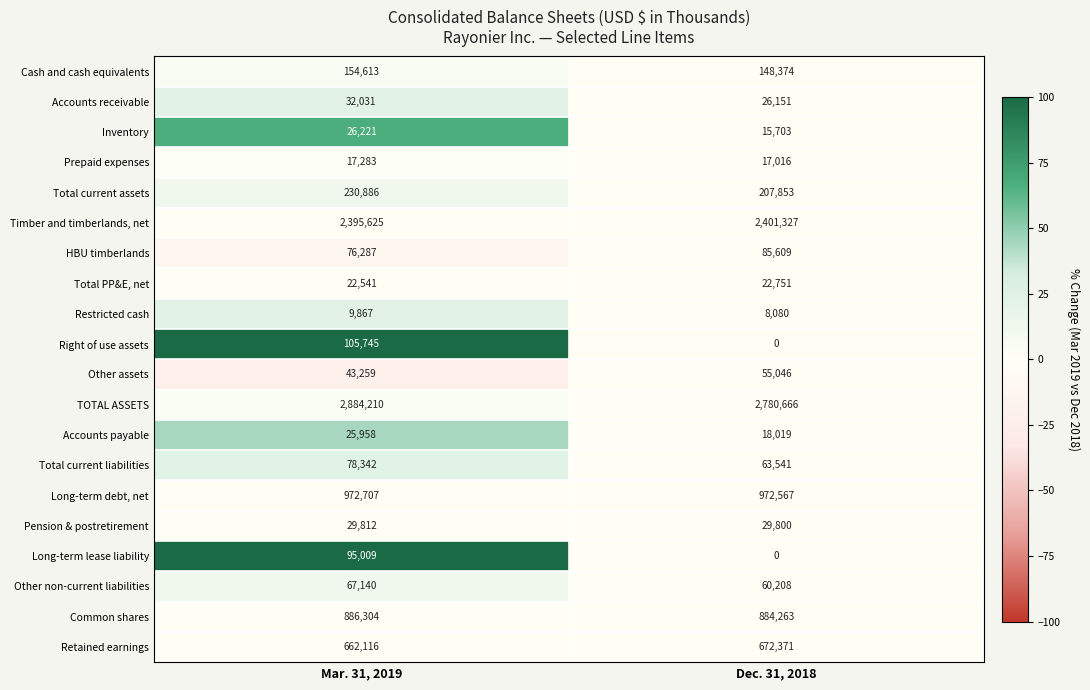

List the labels in order of Cash and cash equivalents value, largest first.

Mar. 31, 2019, Dec. 31, 2018